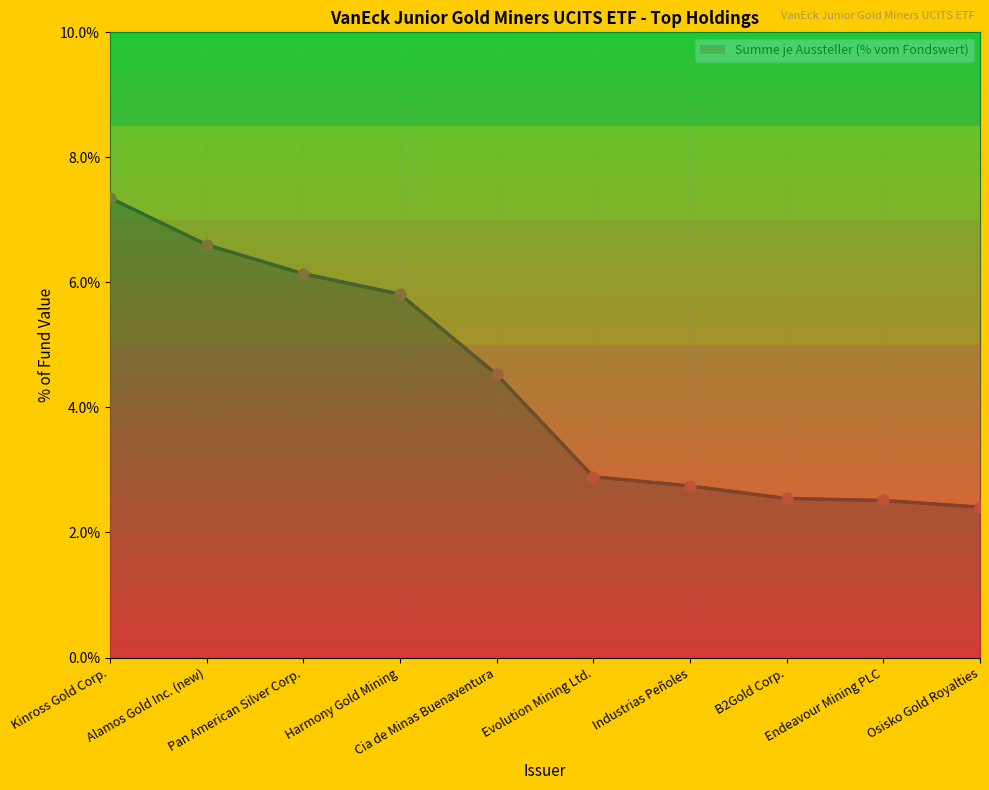

What is the change in value from Pan American Silver Corp. to Cia de Minas Buenaventura?

-1.6